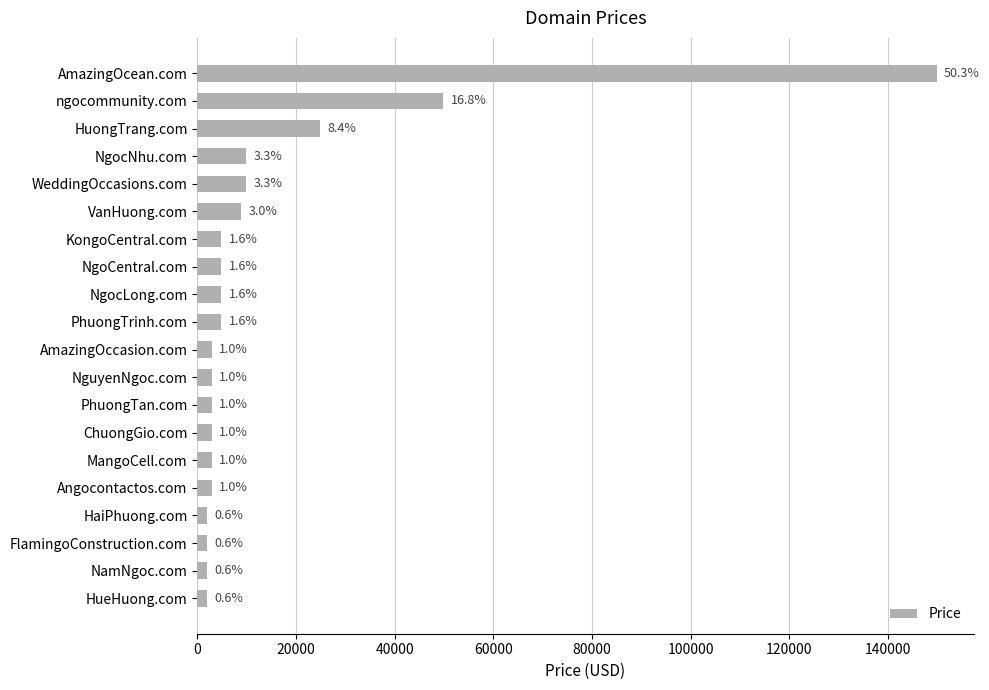

Does the chart contain any negative values?

No